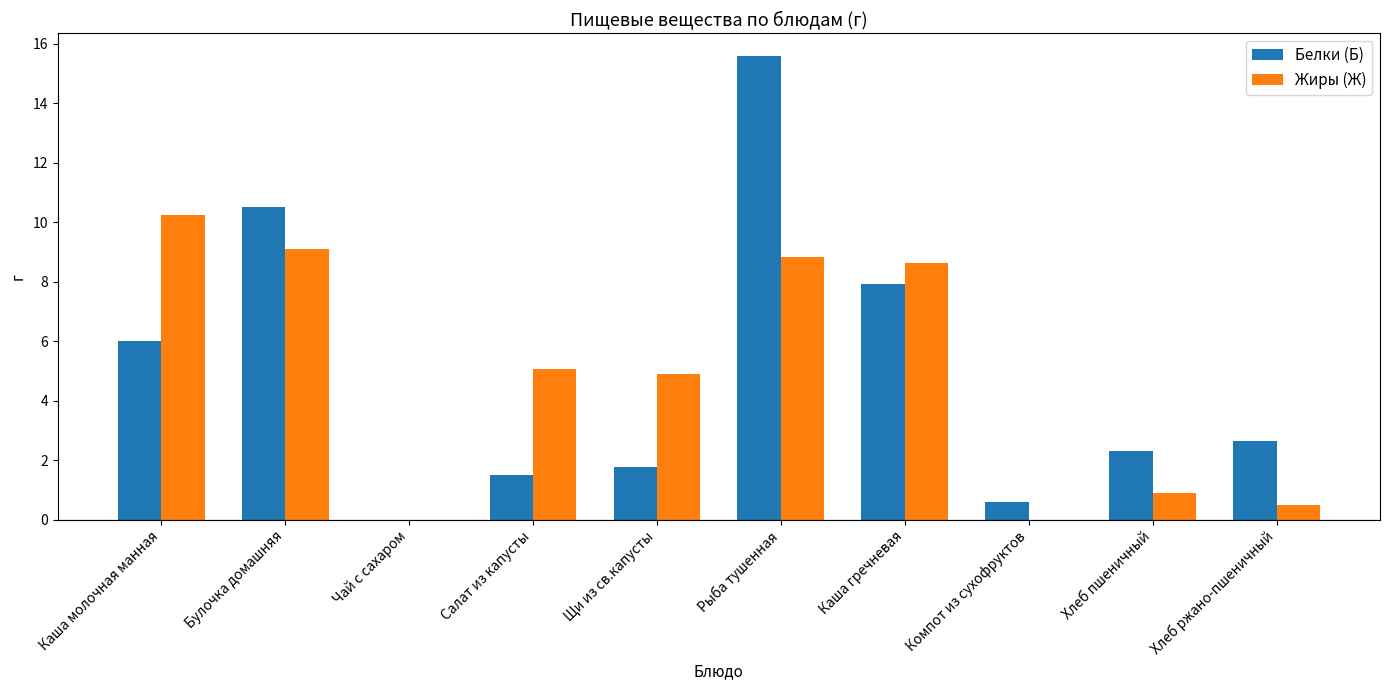

The Белки (Б) series shows 10.5 at Булочка домашняя. True or false?

True